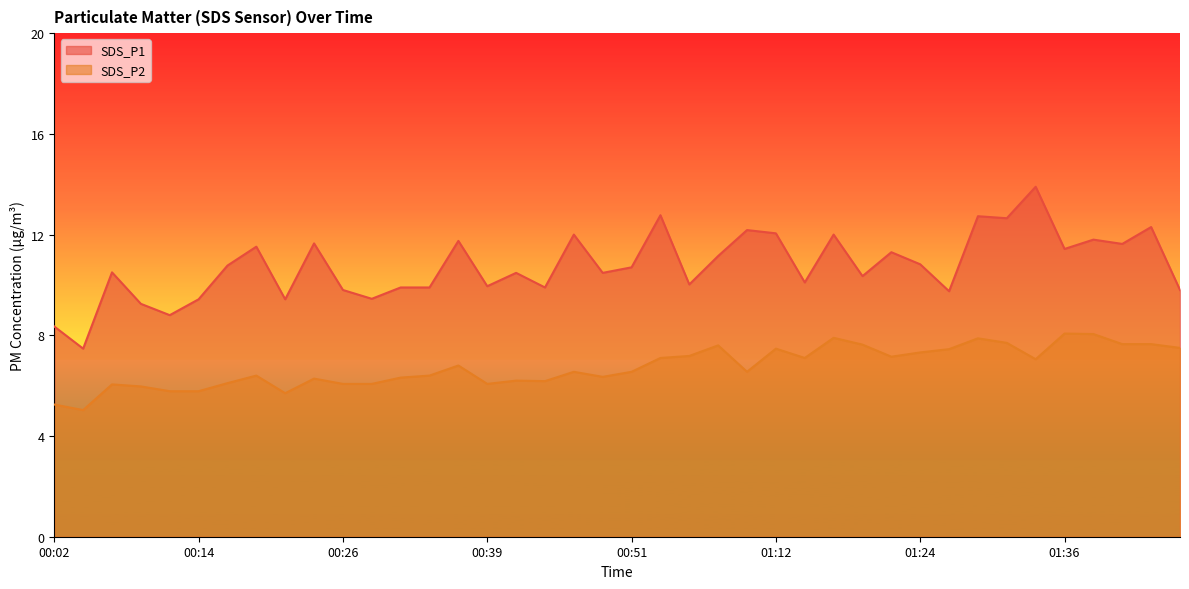

What is the difference between the SDS_P2 values at 01:41 and 01:14?

0.6